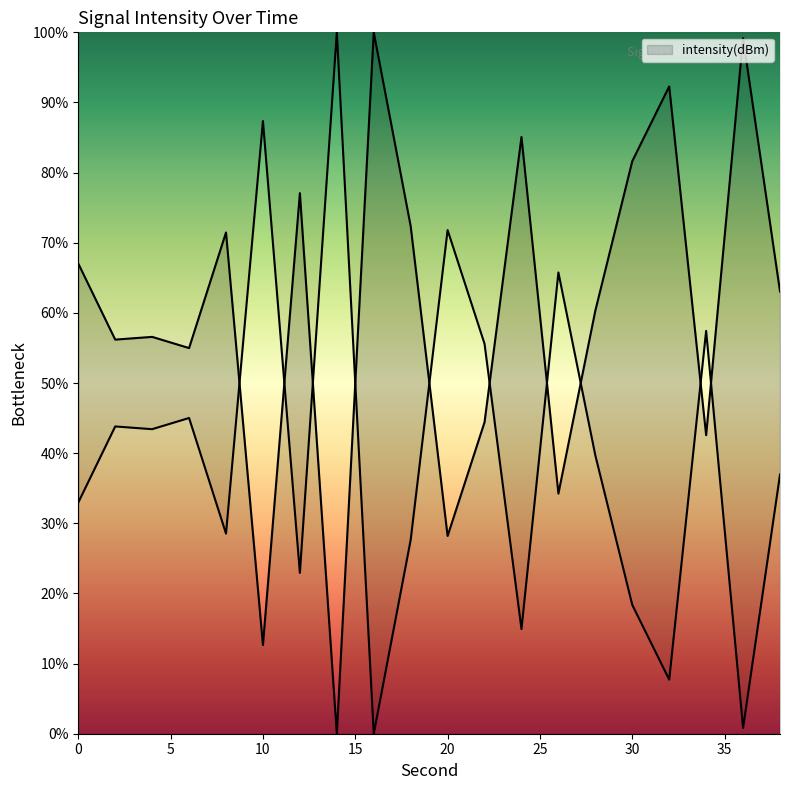

Approximately how many times larger is the value at 32 compared to 4?

1.6